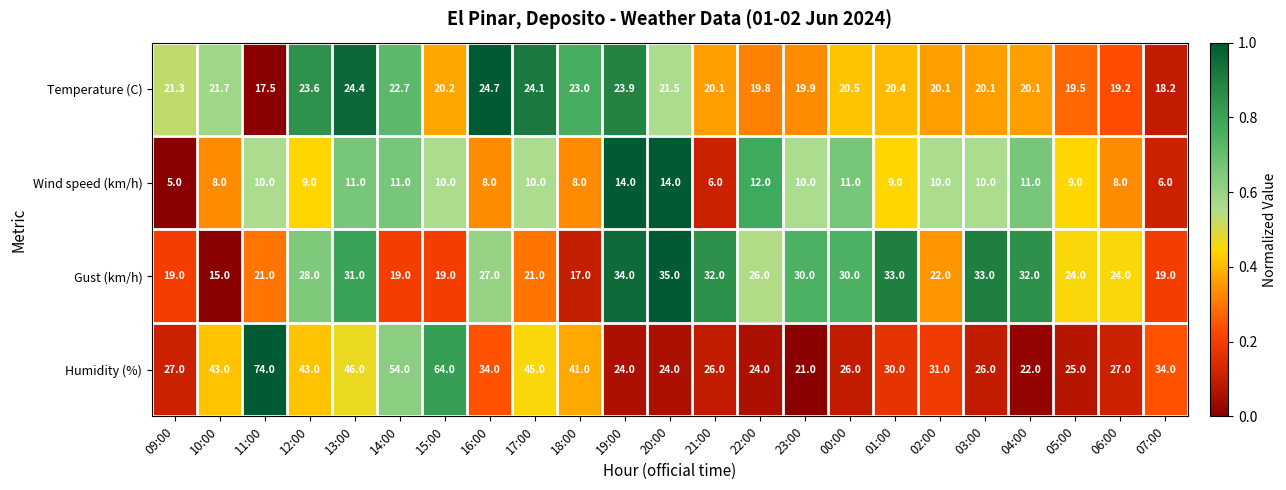

How many values in the Gust (km/h) series are below 26?

11